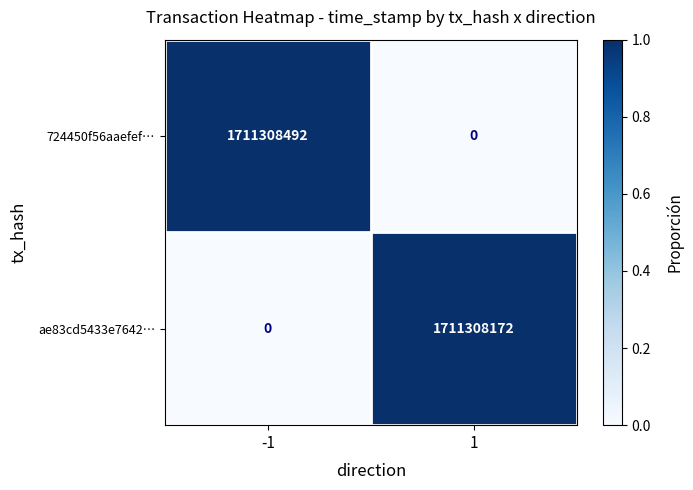

What is the average value of the ae83cd5433e7642… series?

855654086